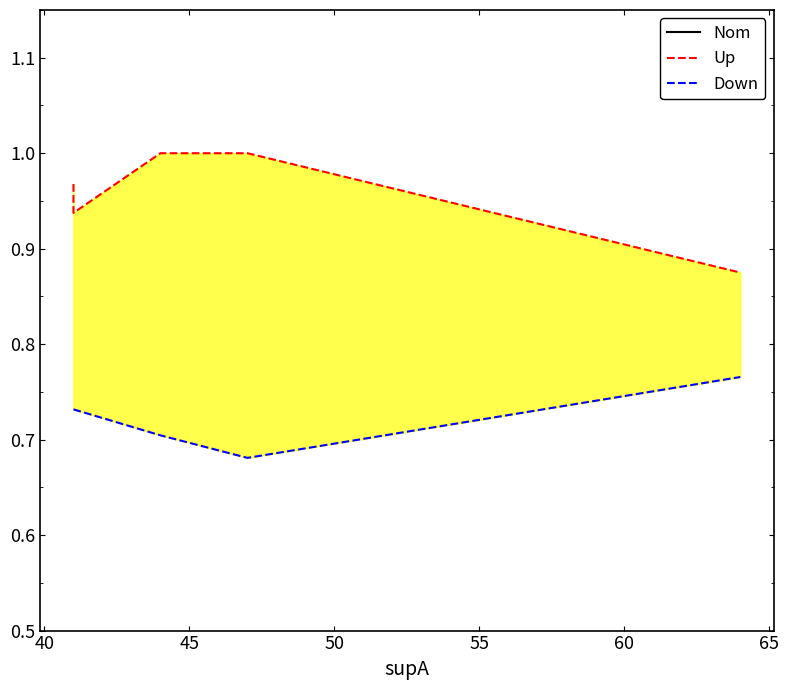

How many series are shown in this chart?

3